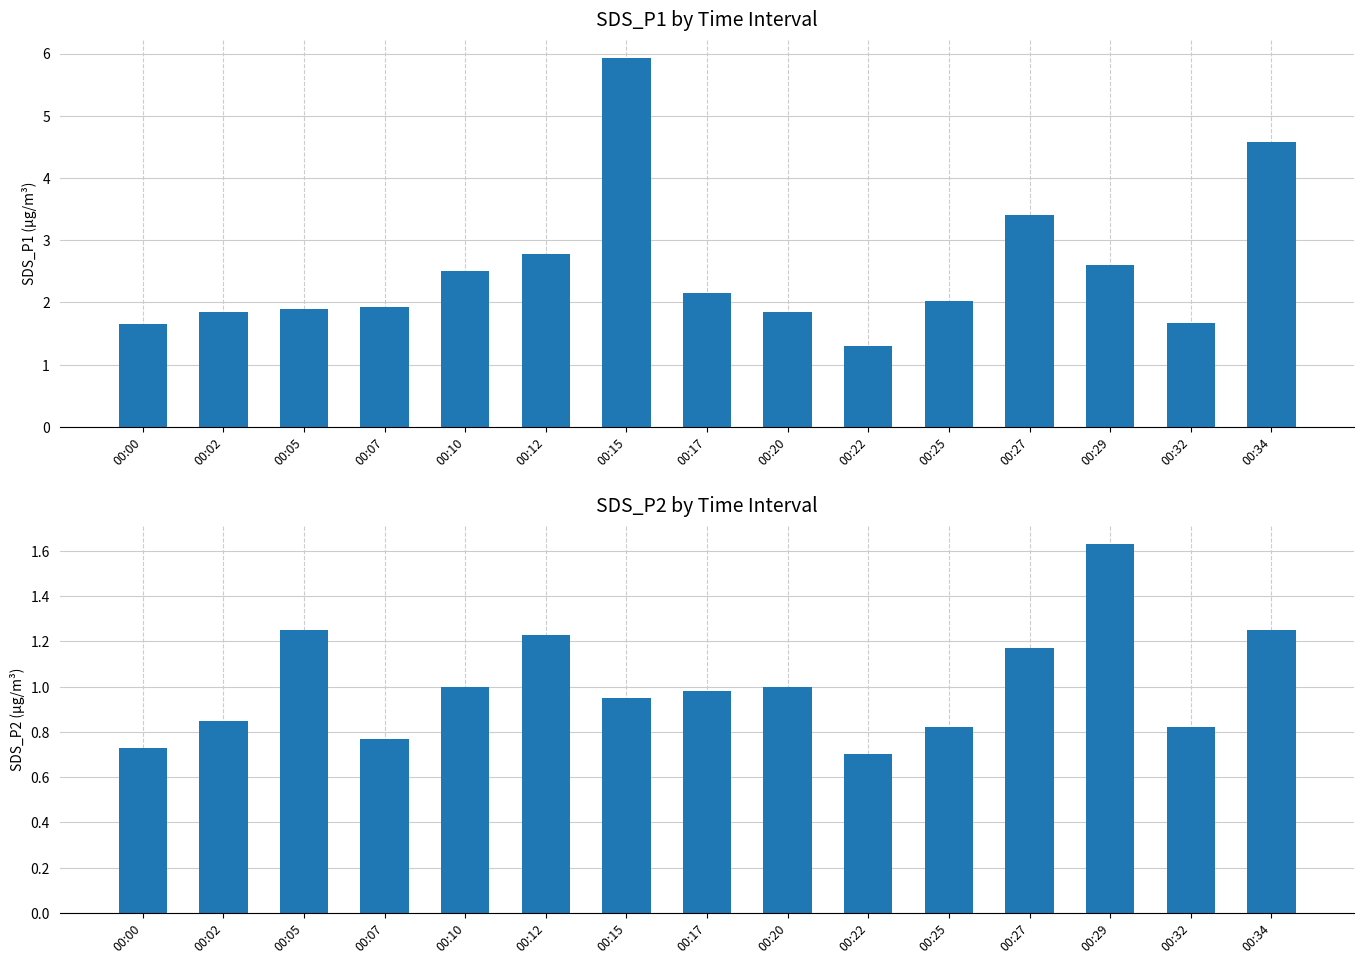

Rank the series at 00:29 from highest to lowest value.

SDS_P1, SDS_P2